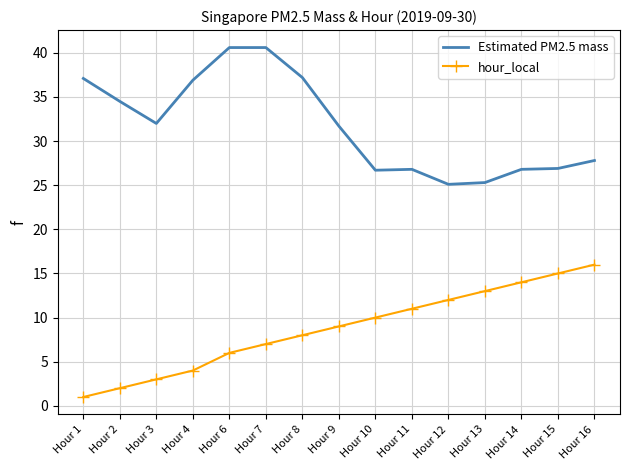

Where does the Estimated PM2.5 mass series first go above 31?

Hour 1